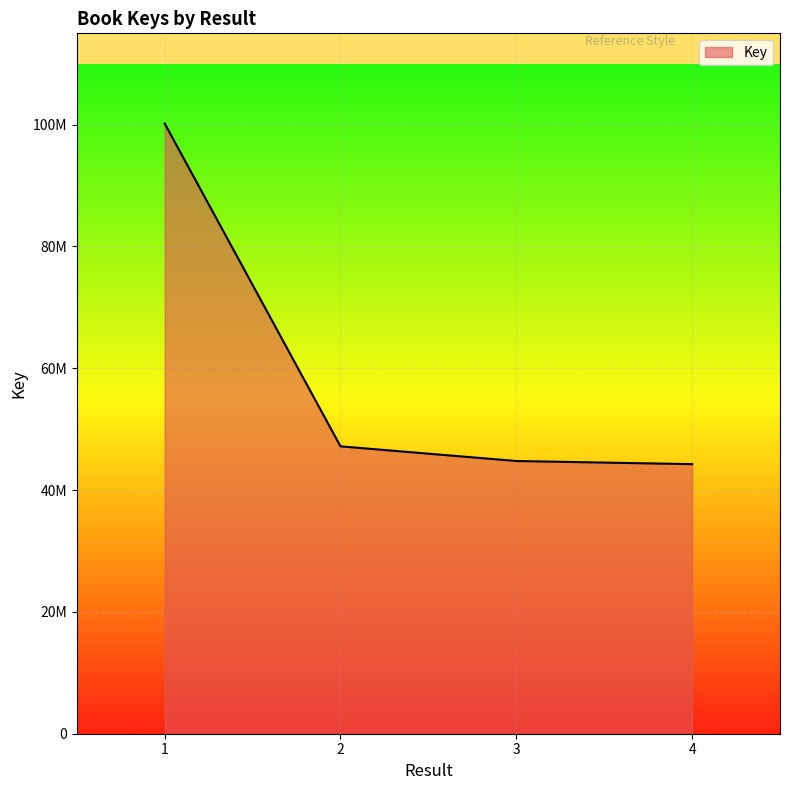

Does the chart display data point markers on the line(s)?

No